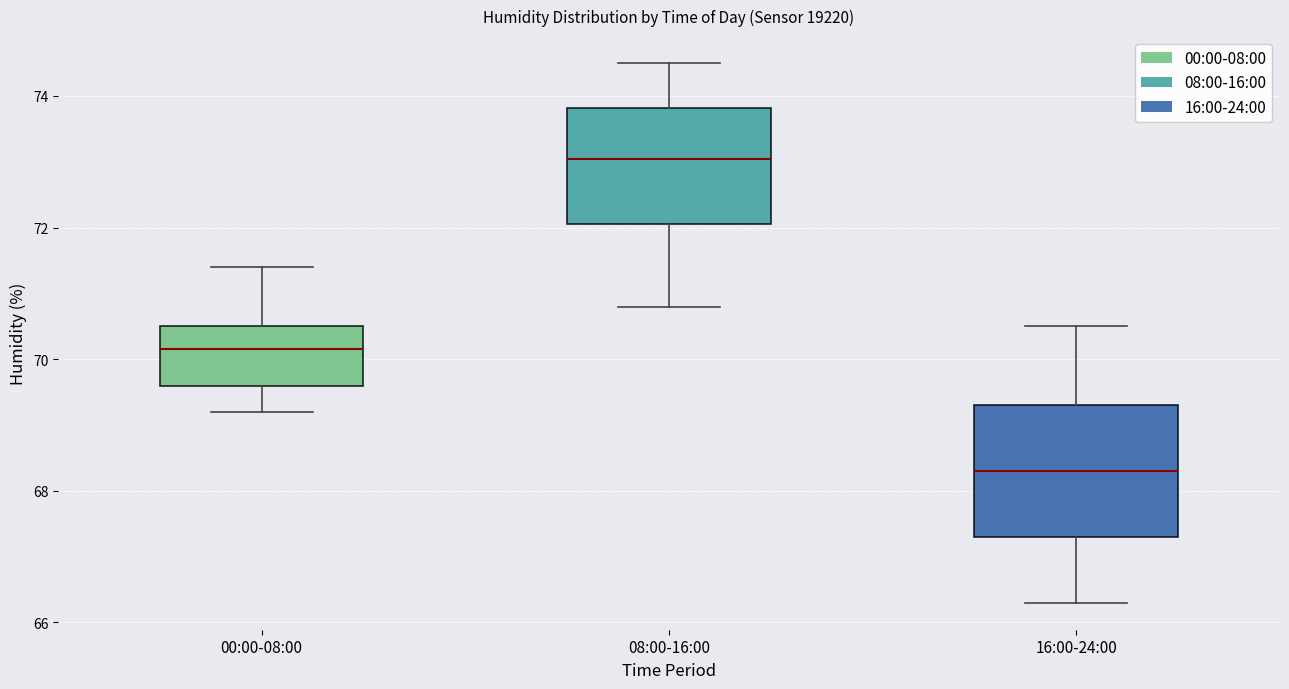

Reading left to right, read every box against the y-axis: the position of its median line, the range the box covers, and the ends of its whiskers. The values are not printed on the chart, so give them approximately, as read against the axis.

00:00-08:00: median 70.2, box 69.6 to 70.6, whiskers 69.2 to 71.4
08:00-16:00: median 73.0, box 72.0 to 73.8, whiskers 70.8 to 74.6
16:00-24:00: median 68.4, box 67.4 to 69.4, whiskers 66.4 to 70.6